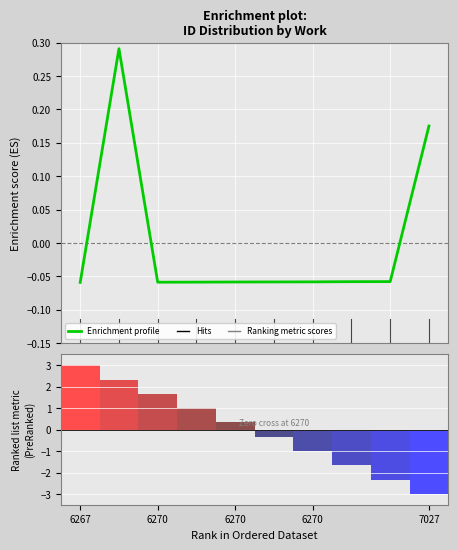

Reading left to right, what are all the values shown in this chart?

-0.1	0.3	-0.1	-0.1	-0.1	-0.1	-0.1	-0.1	-0.1	0.2